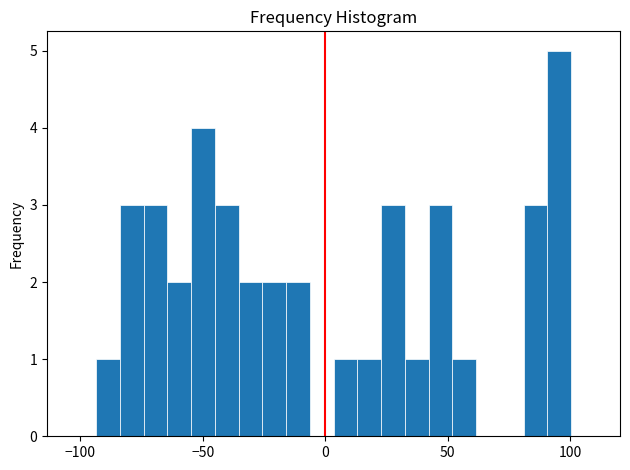

Around what value on the x-axis is the tallest bar? Give the approximate position of its centre, as read against the axis.

95